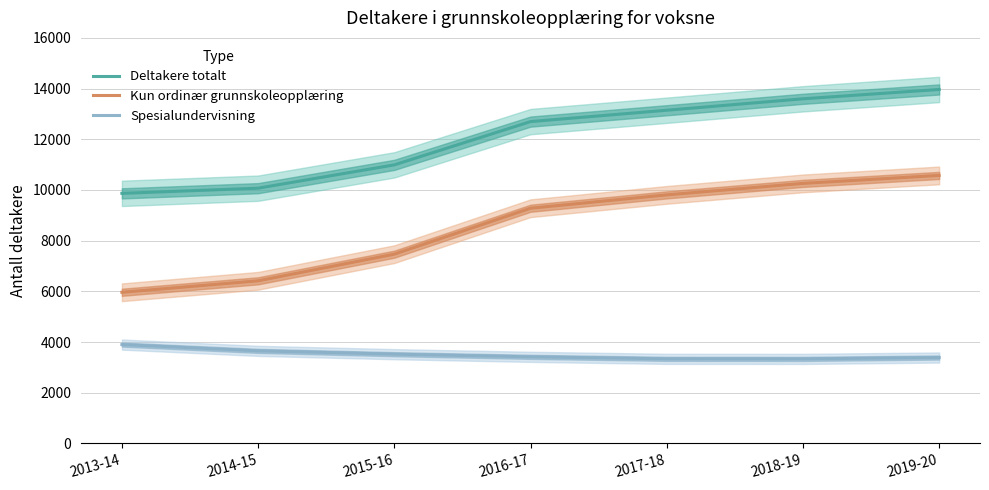

What is the approximate value of Deltakere totalt at 2017-18?

13146